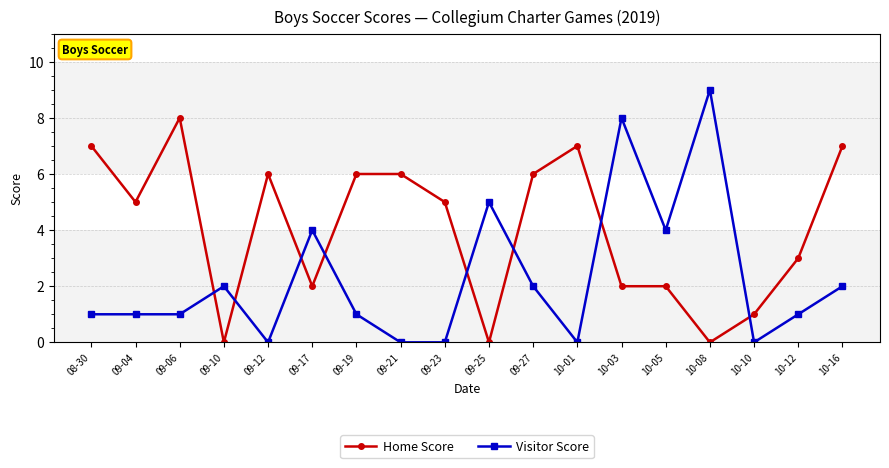

Rank the series by their maximum value, from lowest to highest.

Home Score, Visitor Score